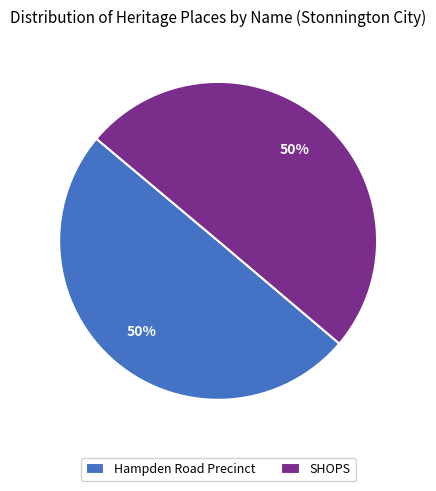

To the nearest percent, what is the combined percentage of SHOPS and Hampden Road Precinct?

100%